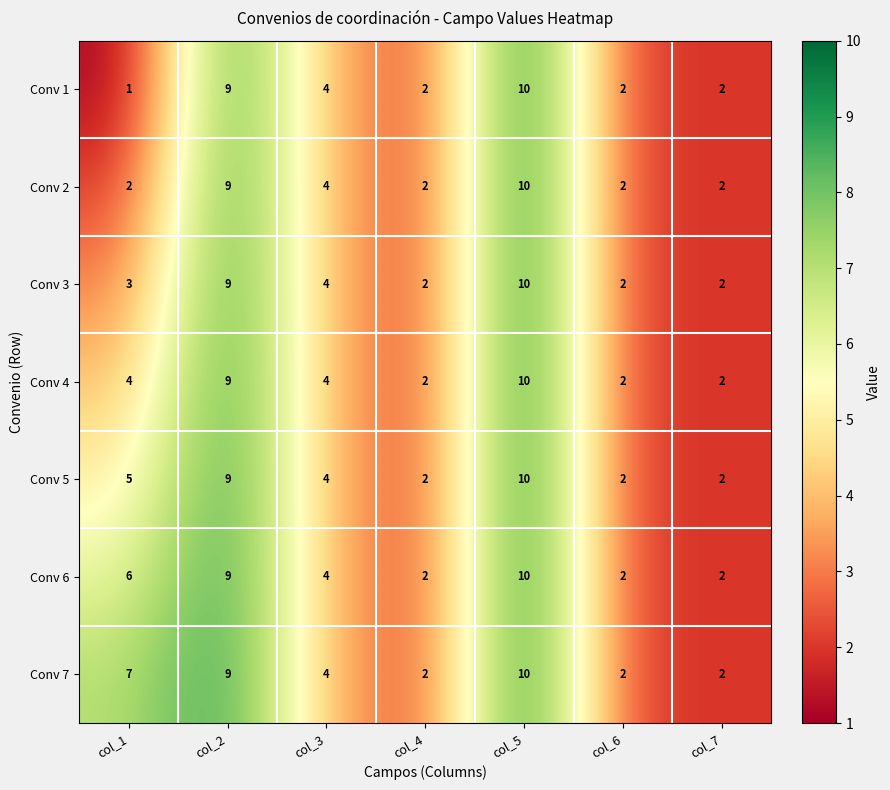

How many data points in Conv 3 are less than 3?

3